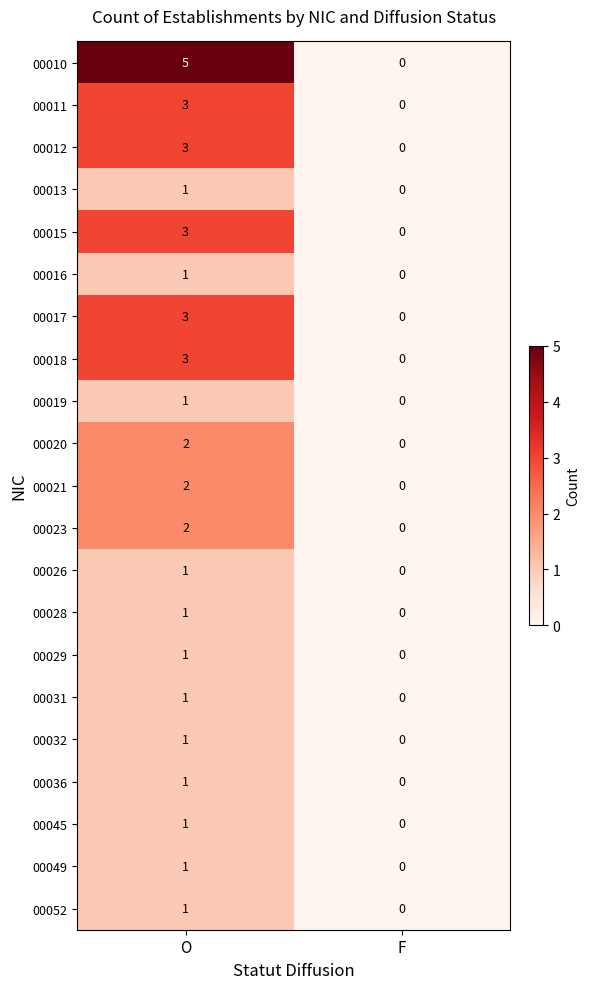

At which label is 00013 closest to 0?

F